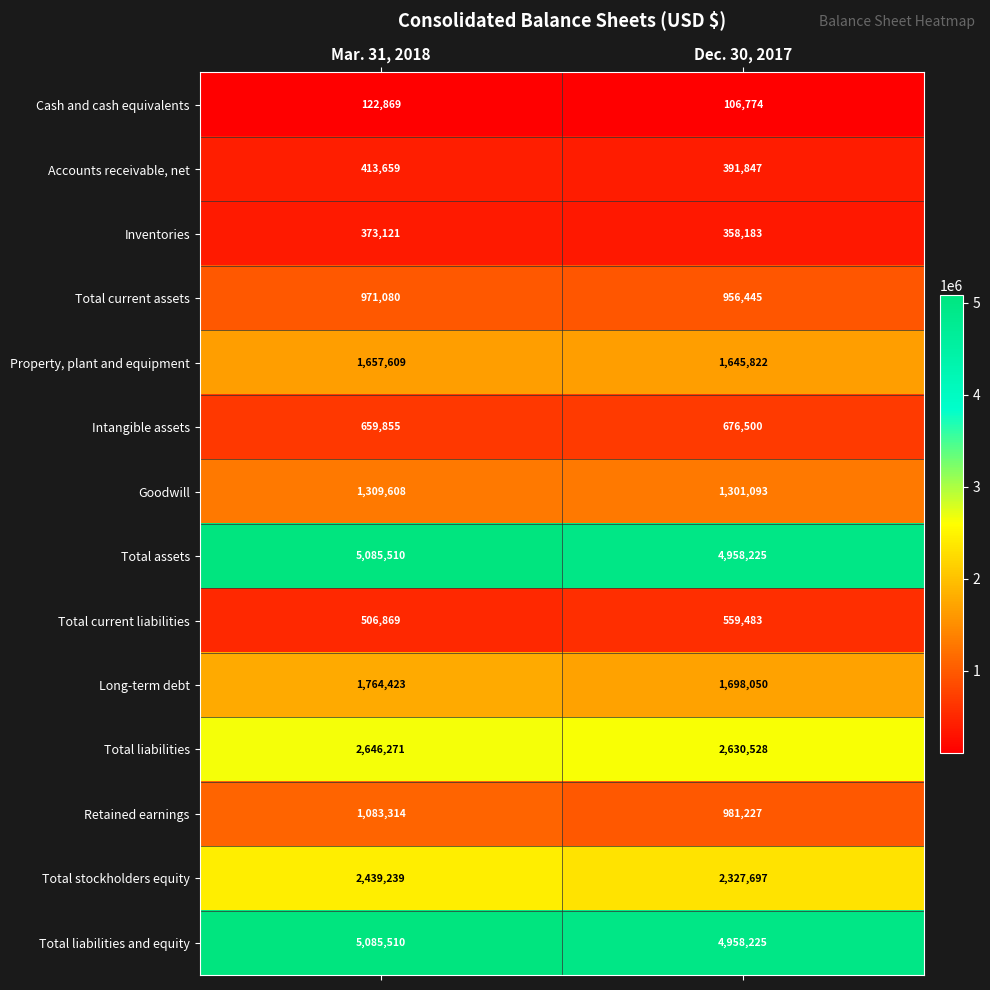

Count the number of data series in this chart.

14